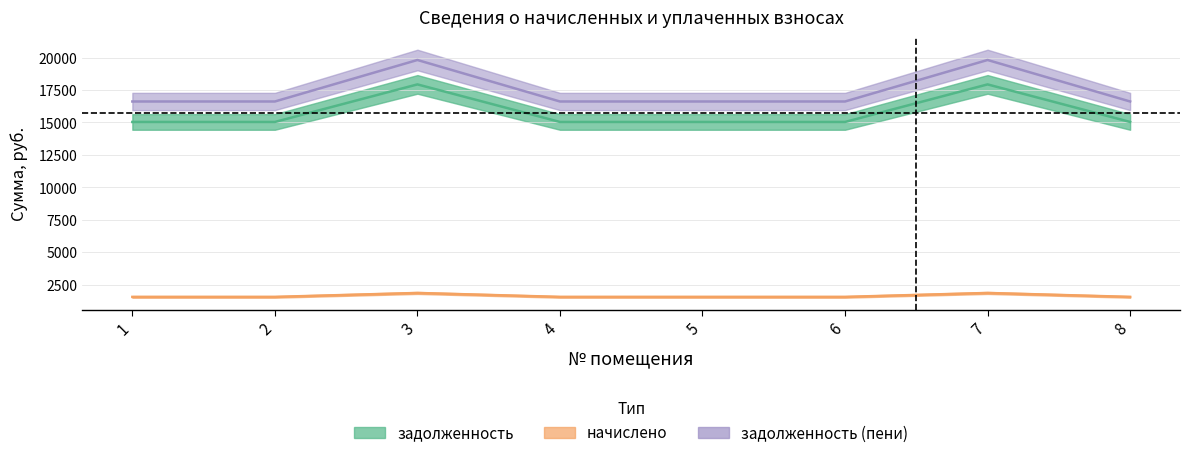

Which category has the lowest value in the задолженность series?

1